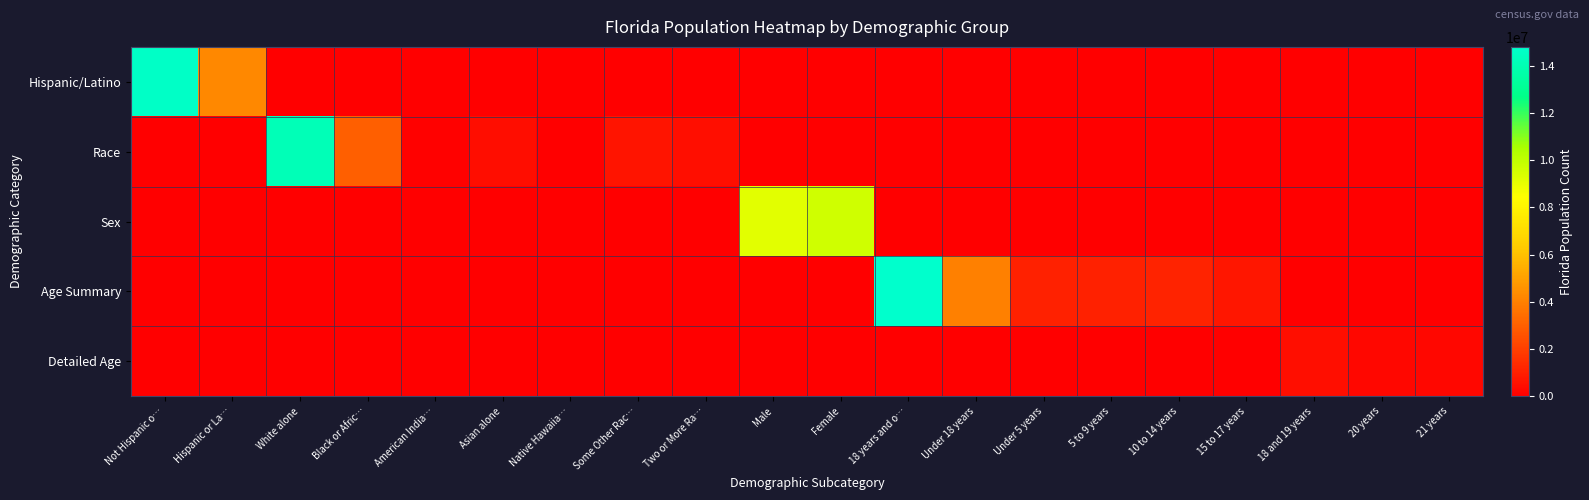

Reading right to left, transcribe all the data shown in this chart.

Hispanic/Latino: 21 years=0	20 years=0	18 and 19 years=0	15 to 17 years=0	10 to 14 years=0	5 to 9 years=0	Under 5 years=0	Under 18 years=0	18 years and o…=0	Female=0	Male=0	Two or More Ra…=0	Some Other Rac…=0	Native Hawaiia…=0	Asian alone=0	American India…=0	Black or Afric…=0	White alone=0	Hispanic or La…=4223806	Not Hispanic o…=14577504
Race: 21 years=0	20 years=0	18 and 19 years=0	15 to 17 years=0	10 to 14 years=0	5 to 9 years=0	Under 5 years=0	Under 18 years=0	18 years and o…=0	Female=0	Male=0	Two or More Ra…=472577	Some Other Rac…=681144	Native Hawaiia…=12286	Asian alone=454821	American India…=71458	Black or Afric…=2999862	White alone=14109162	Hispanic or La…=0	Not Hispanic o…=0
Sex: 21 years=0	20 years=0	18 and 19 years=0	15 to 17 years=0	10 to 14 years=0	5 to 9 years=0	Under 5 years=0	Under 18 years=0	18 years and o…=0	Female=9611955	Male=9189355	Two or More Ra…=0	Some Other Rac…=0	Native Hawaiia…=0	Asian alone=0	American India…=0	Black or Afric…=0	White alone=0	Hispanic or La…=0	Not Hispanic o…=0
Age Summary: 21 years=0	20 years=0	18 and 19 years=0	15 to 17 years=717483	10 to 14 years=1130847	5 to 9 years=1080255	Under 5 years=1073506	Under 18 years=4002091	18 years and o…=14799219	Female=0	Male=0	Two or More Ra…=0	Some Other Rac…=0	Native Hawaiia…=0	Asian alone=0	American India…=0	Black or Afric…=0	White alone=0	Hispanic or La…=0	Not Hispanic o…=0
Detailed Age: 21 years=248602	20 years=258030	18 and 19 years=510899	15 to 17 years=0	10 to 14 years=0	5 to 9 years=0	Under 5 years=0	Under 18 years=0	18 years and o…=0	Female=0	Male=0	Two or More Ra…=0	Some Other Rac…=0	Native Hawaiia…=0	Asian alone=0	American India…=0	Black or Afric…=0	White alone=0	Hispanic or La…=0	Not Hispanic o…=0